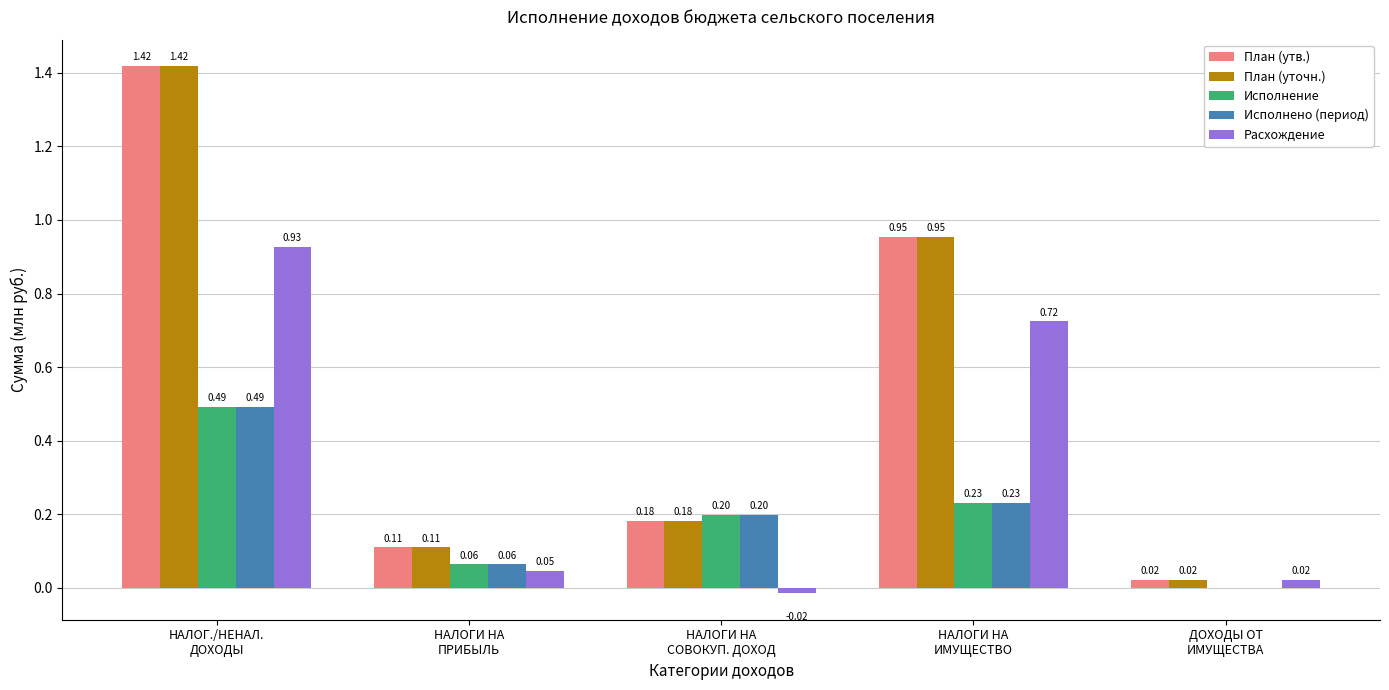

The Исполнено (период) series shows 0.0 at ДОХОДЫ ОТ
ИМУЩЕСТВА. True or false?

True